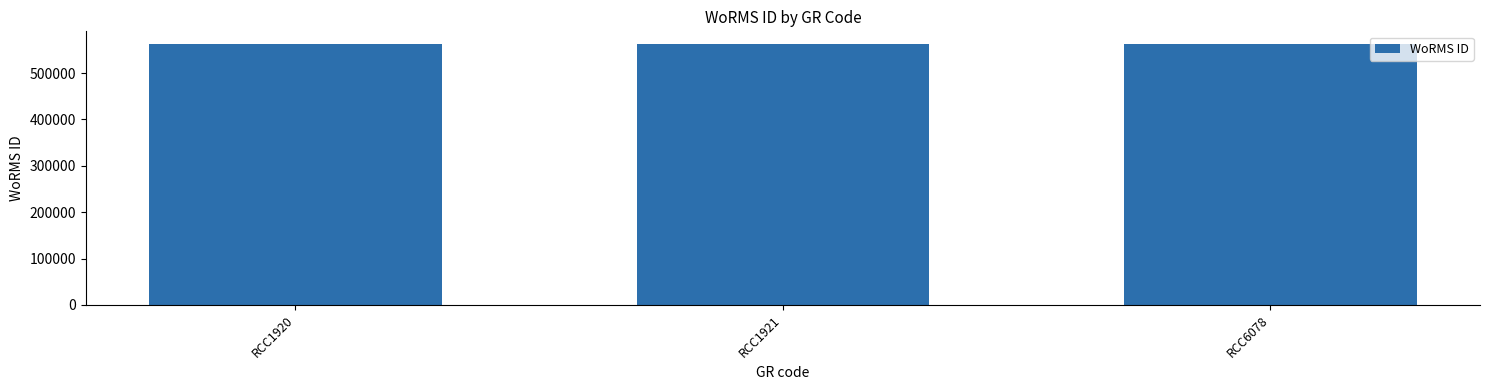

The chart shows a value of 562048 at RCC1921. True or false?

True